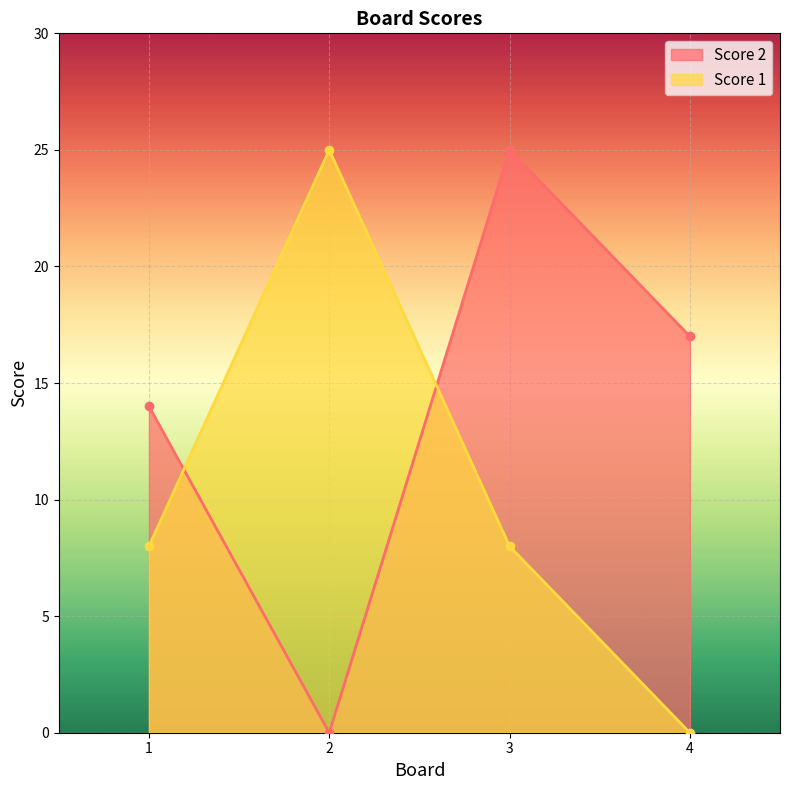

Count the number of categories in the chart.

4